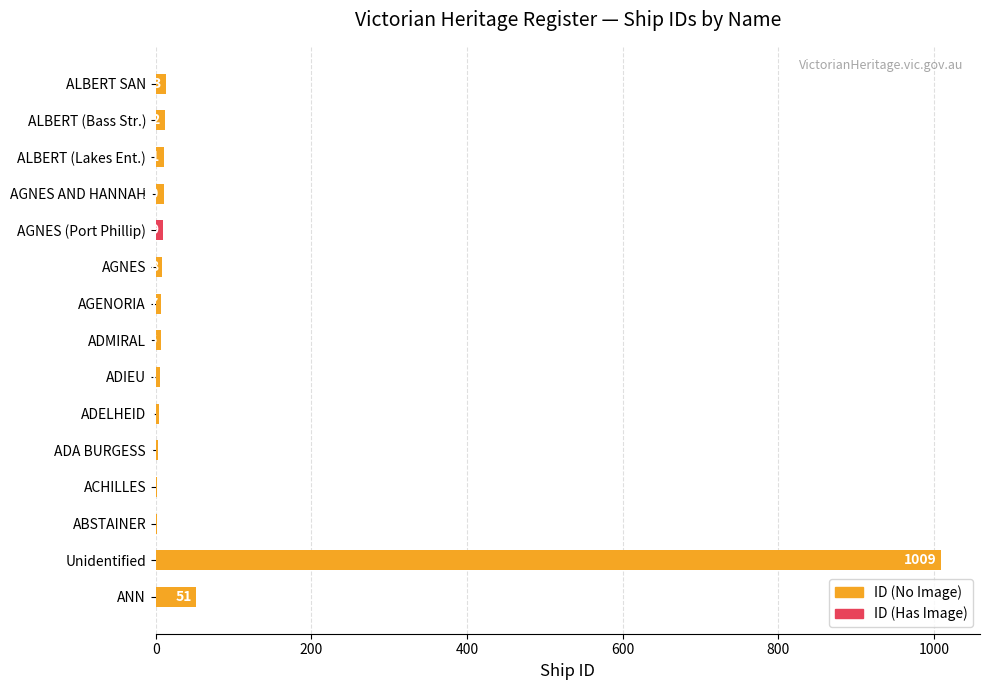

Does the chart contain any negative values?

No